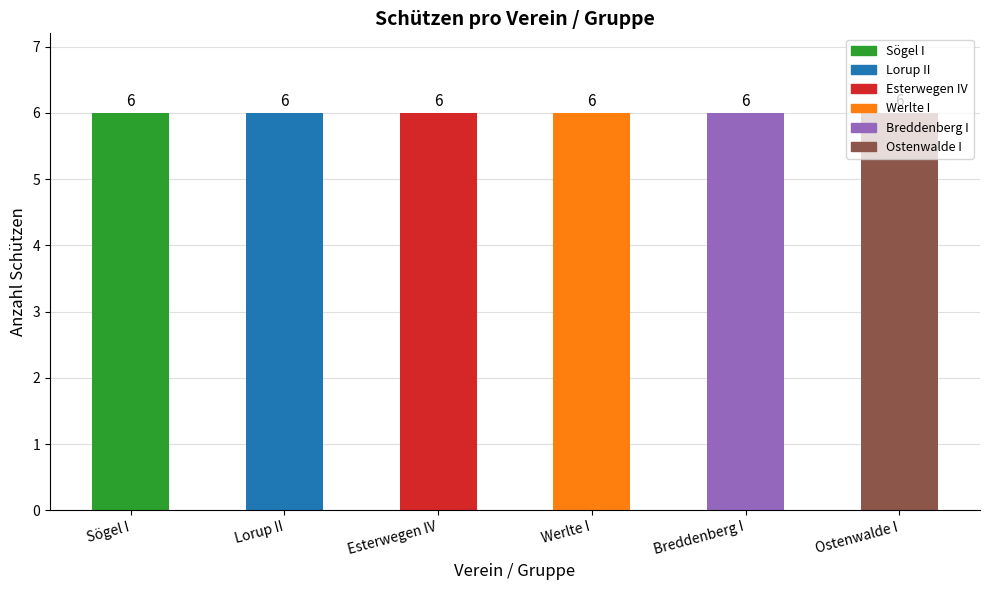

At Werlte I, list the series in order from largest to smallest.

Werlte I, Sögel I, Lorup II, Esterwegen IV, Breddenberg I, Ostenwalde I